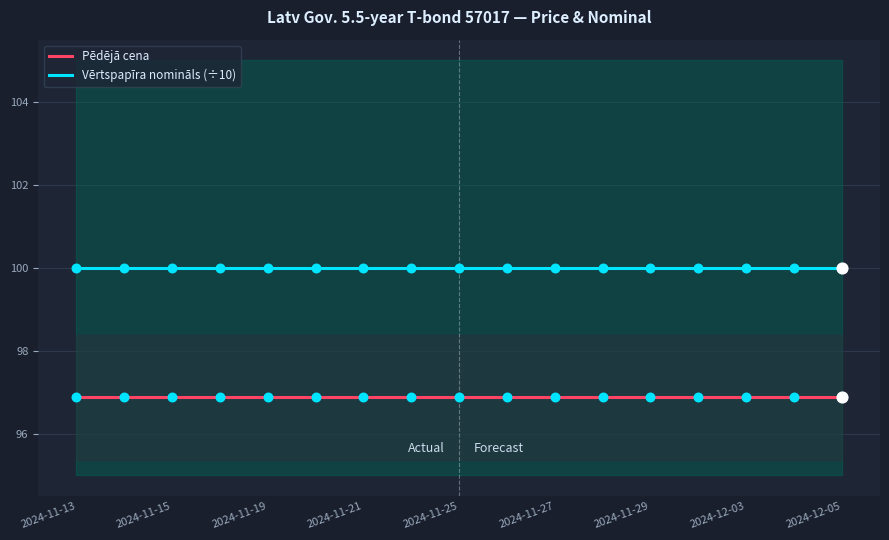

What are all the series names shown in the legend?

Pēdējā cena, Vērtspapīra nomināls (÷10)